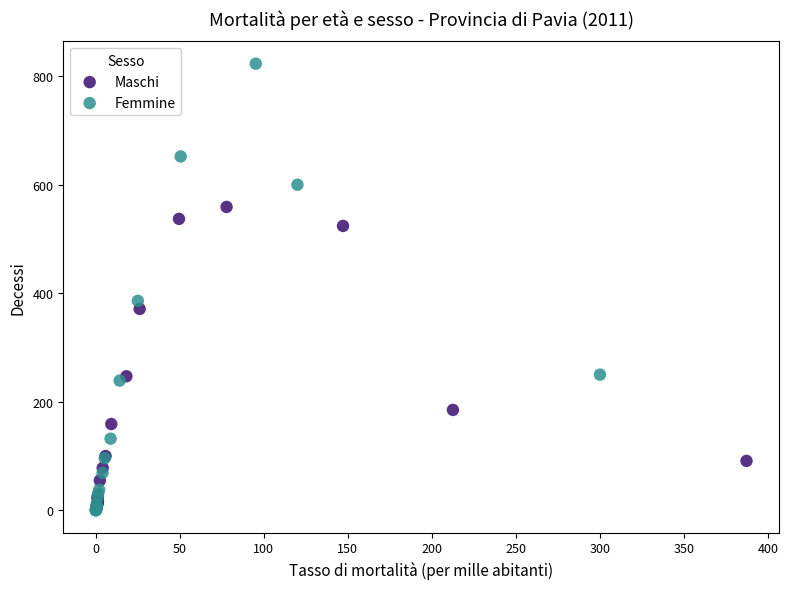

What are all the series names shown in the legend?

Maschi, Femmine